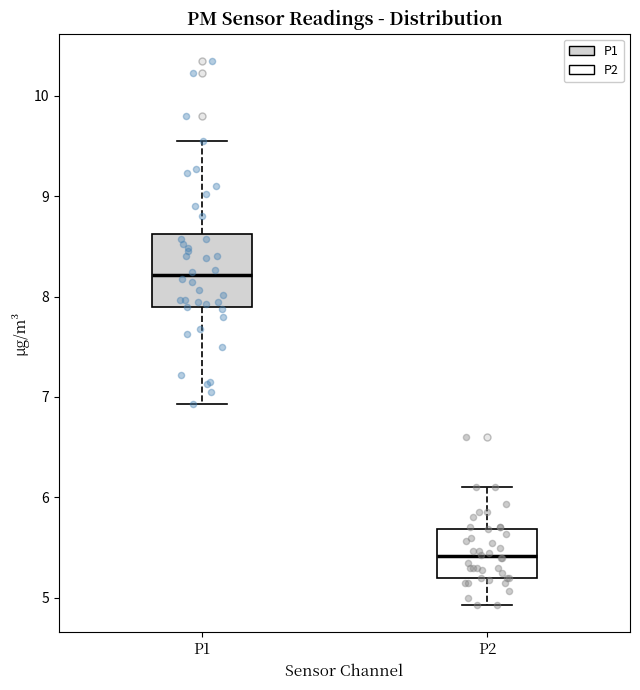

Which box is the tallest, from its lower edge to its upper edge?

P1